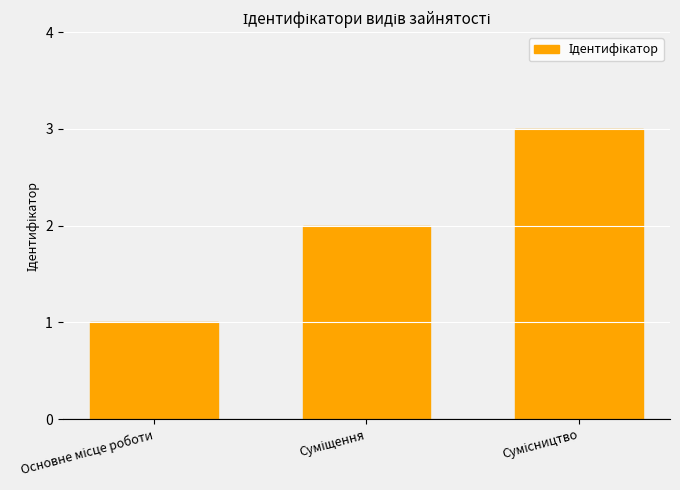

What is the maximum value shown in the chart?

3